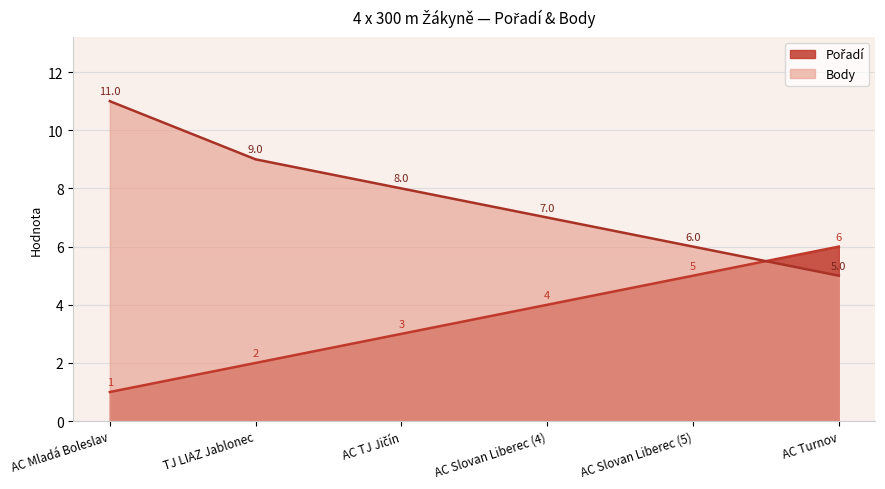

Reading left to right, list all the values displayed in this chart.

Pořadí: 1	2	3	4	5	6
Body: 11	9	8	7	6	5